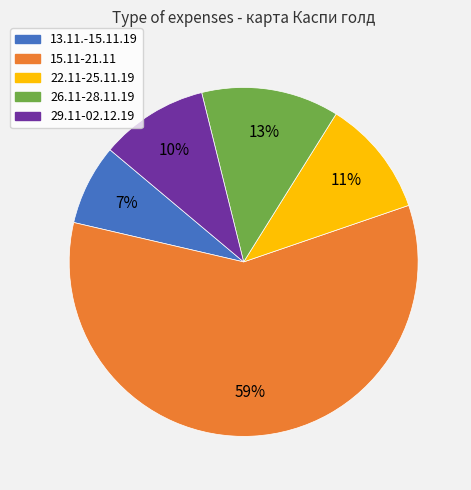

To the nearest percent, what is the difference between the 15.11-21.11 and 22.11-25.11.19 slice percentages?

48%